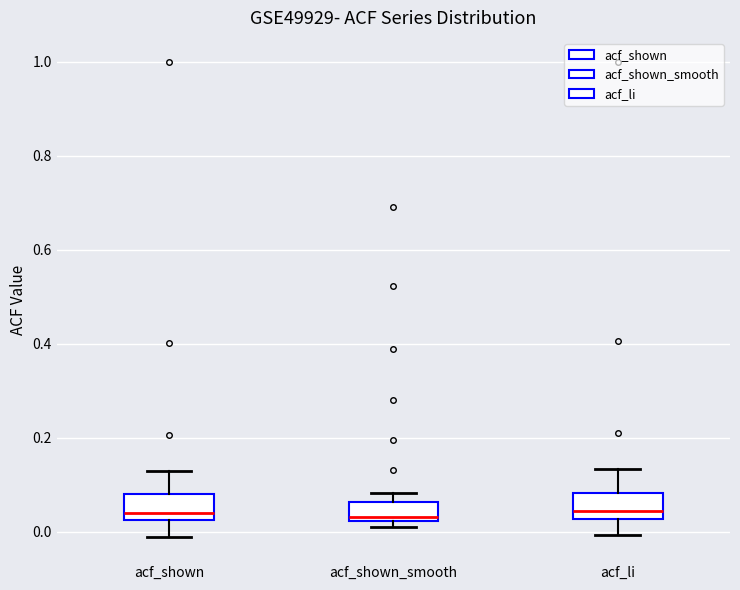

Reading left to right, read every box against the y-axis: the position of its median line, the range the box covers, and the ends of its whiskers. The values are not printed on the chart, so give them approximately, as read against the axis.

acf_shown: median 0.04, box 0.02 to 0.08, whiskers -0.02 to 0.14
acf_shown_smooth: median 0.04, box 0.02 to 0.06, whiskers 0.02 (just below the box's lower edge) to 0.08
acf_li: median 0.04, box 0.02 to 0.08, whiskers 0.00 to 0.14